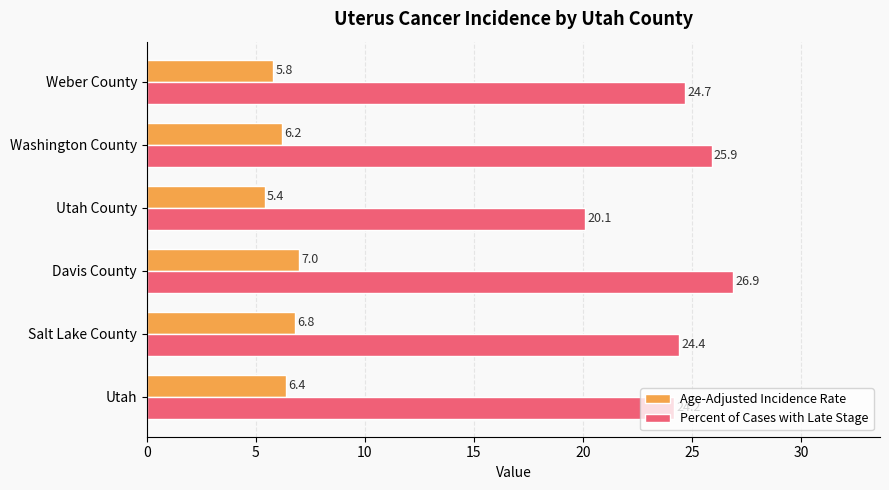

At which label is Percent of Cases with Late Stage closest to 23?

Utah